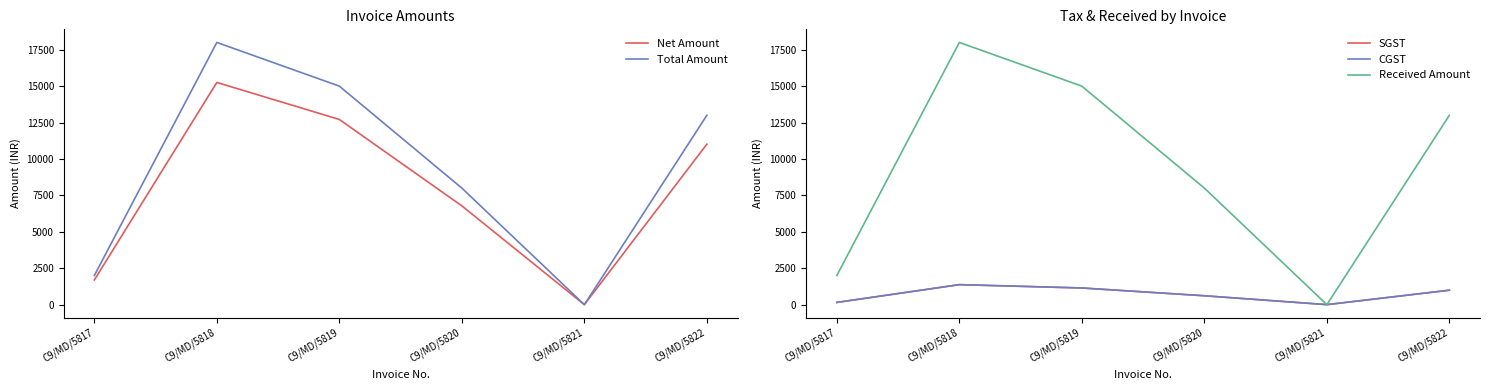

What is the spread (max minus min) of values at C9/MD/5818?

16627.1